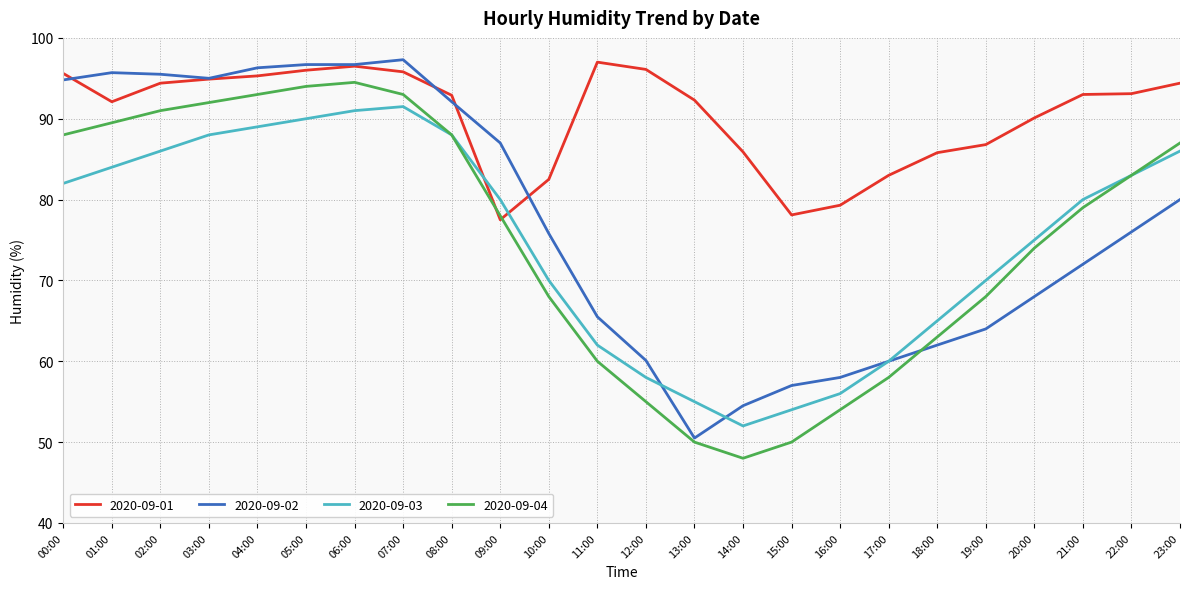

The value of 2020-09-01 at 06:00 is 146.4. True or false?

False